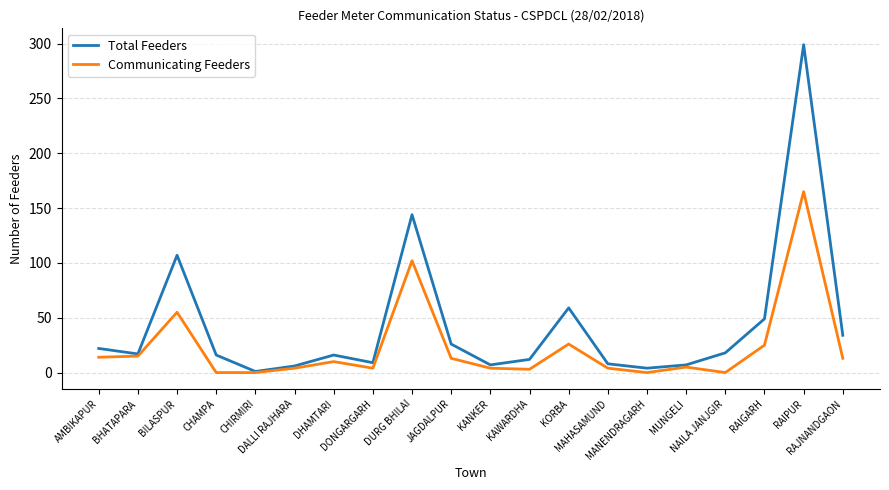

Rank the series by their average value, from highest to lowest.

Total Feeders, Communicating Feeders